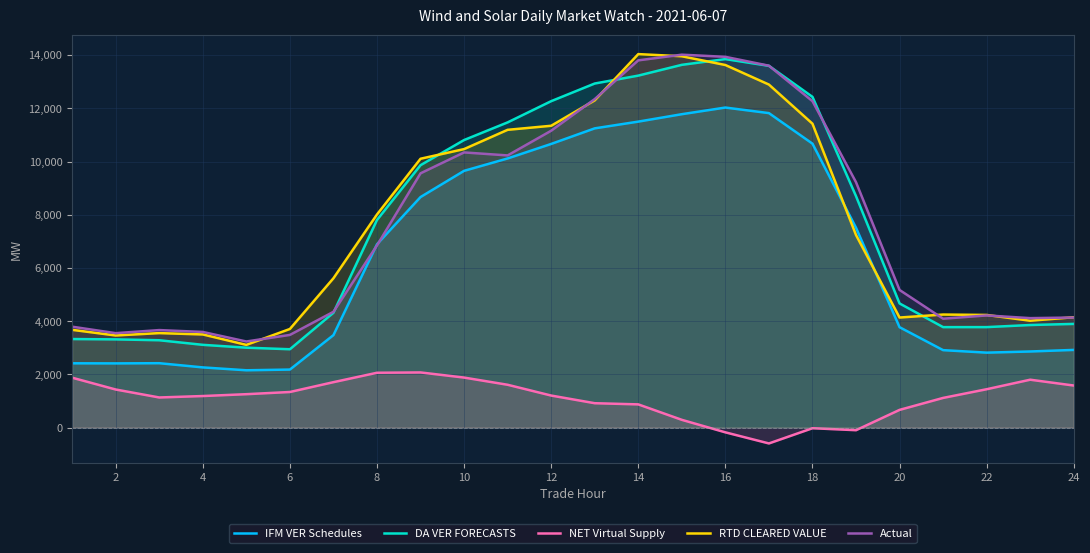

What is the value of the RTD CLEARED VALUE point at the 13th from the left?

12299.7